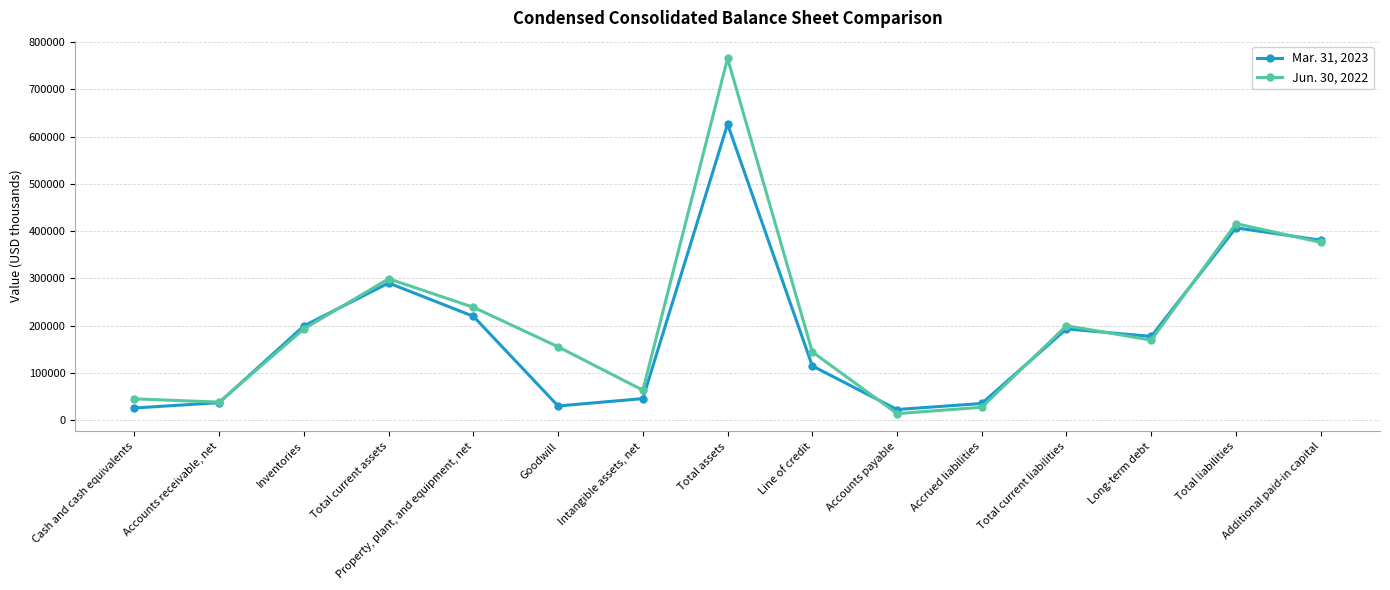

At how many categories does at least one series exceed 412147?

2